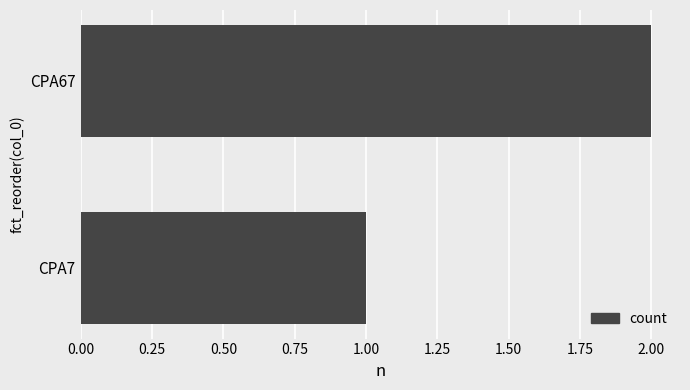

True or false: the data shows 2 at CPA67.

True